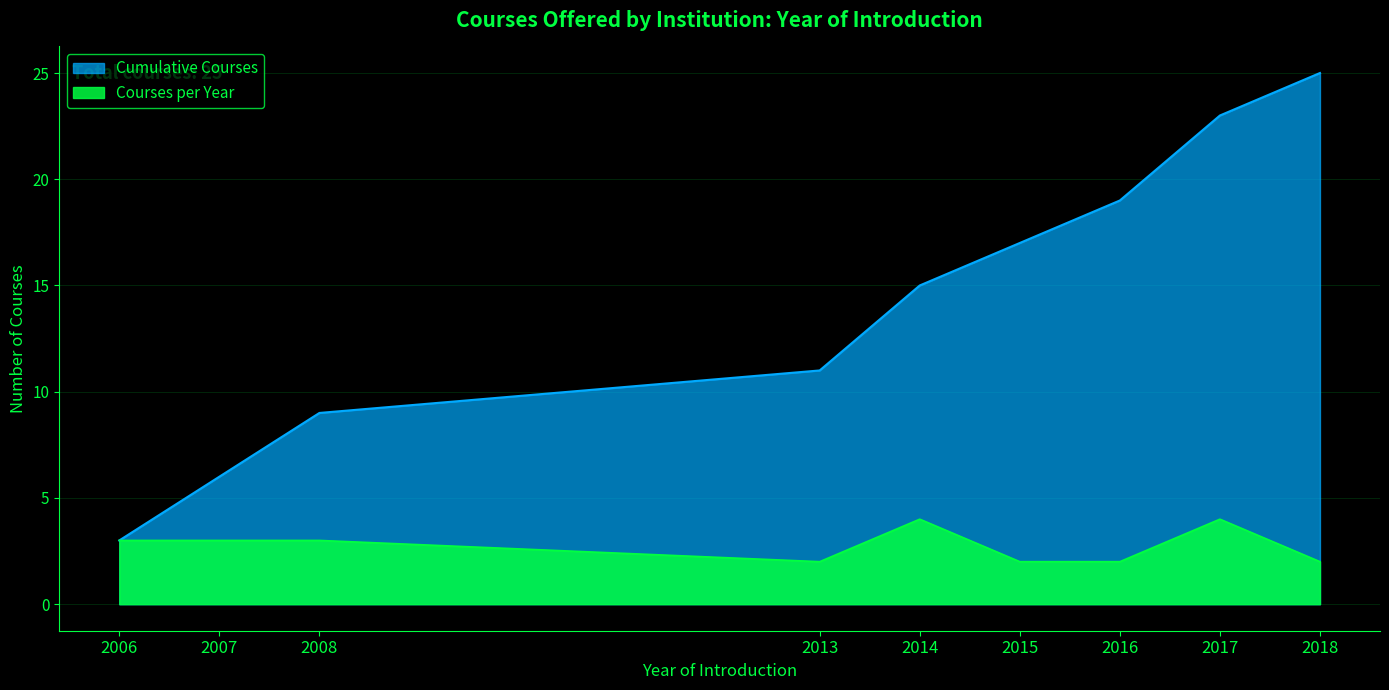

What is the maximum value for Courses per Year?

4